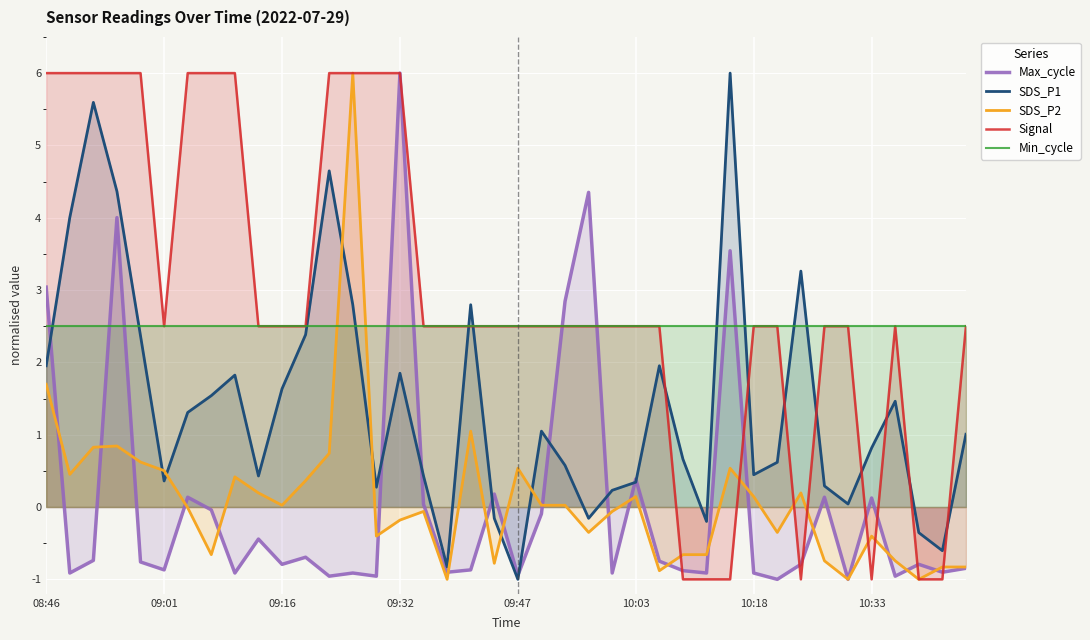

Which series ends up on top after the final intersection of Signal and SDS_P1?

Signal